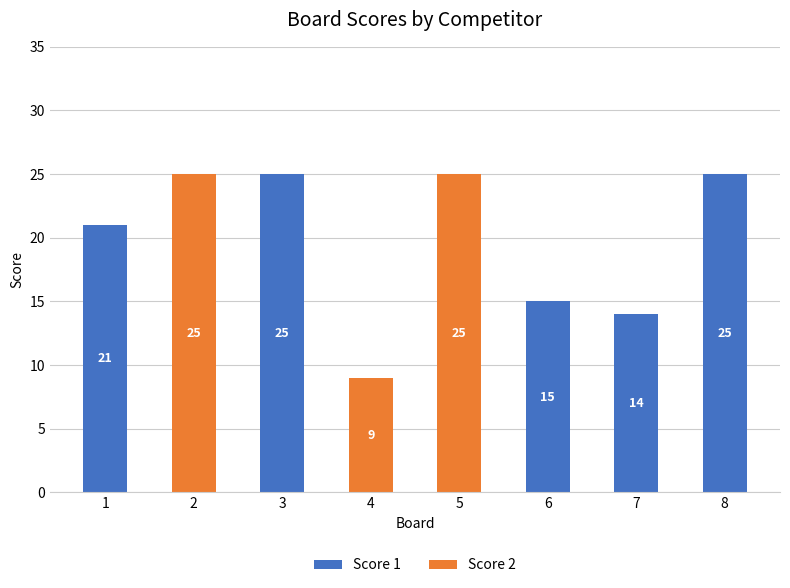

What is the maximum value for Score 1?

25